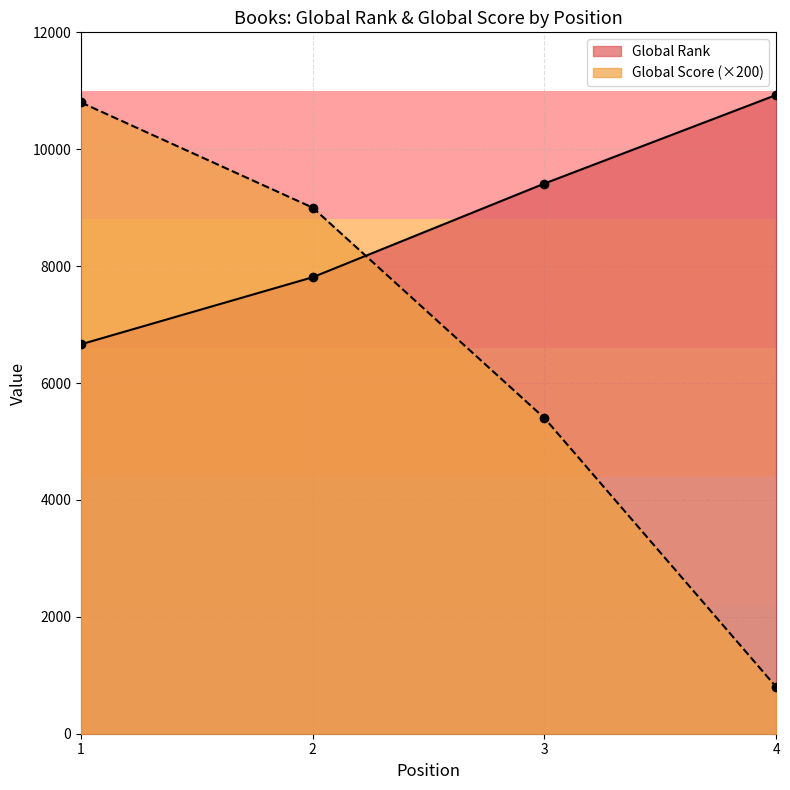

At 1, list the series in order from smallest to largest.

Global Rank, Global Score (×200)